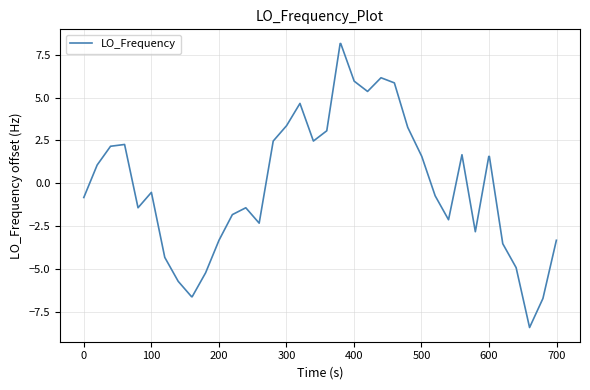

What is the difference between the maximum and minimum values?

16.6